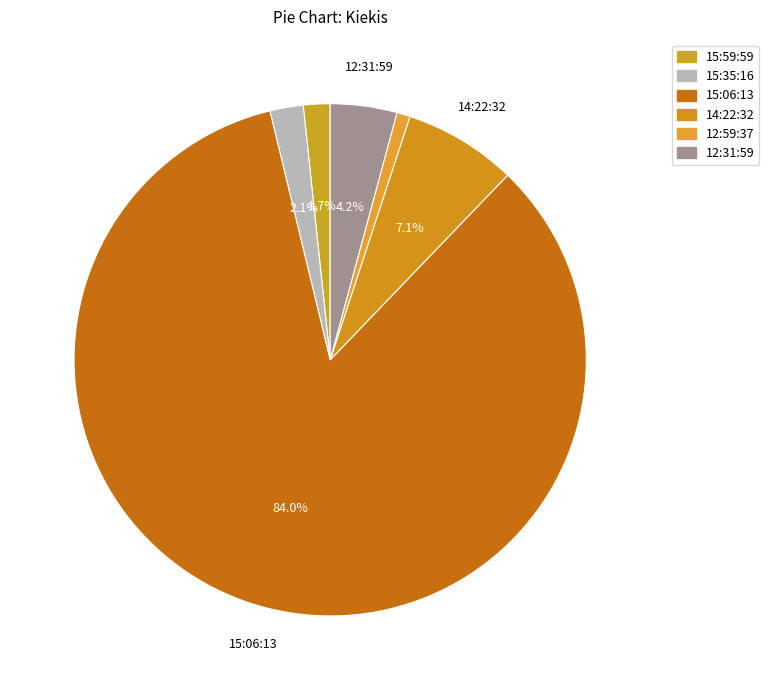

What percentage do 15:06:13 and 15:59:59 together represent?

85.7%